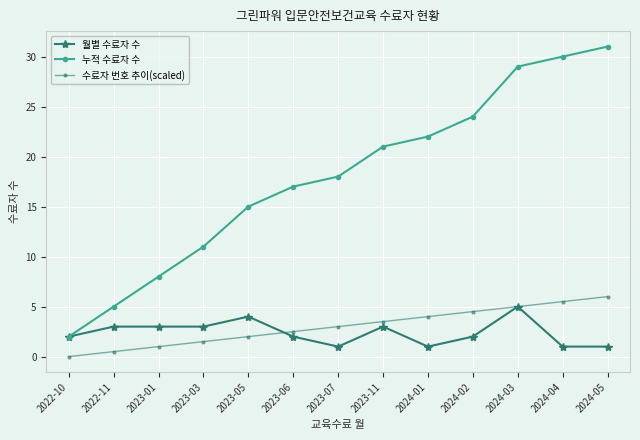

Which series has the largest total across all categories?

누적 수료자 수